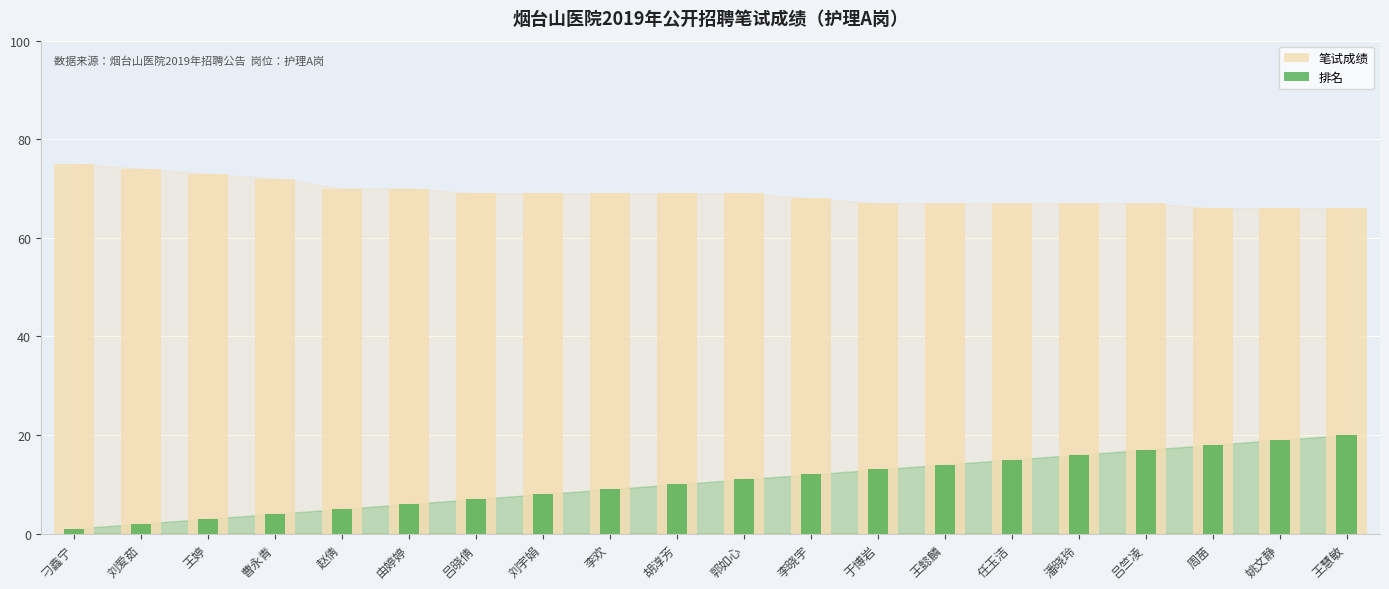

How many 笔试成绩 values are between 67 and 70?

13